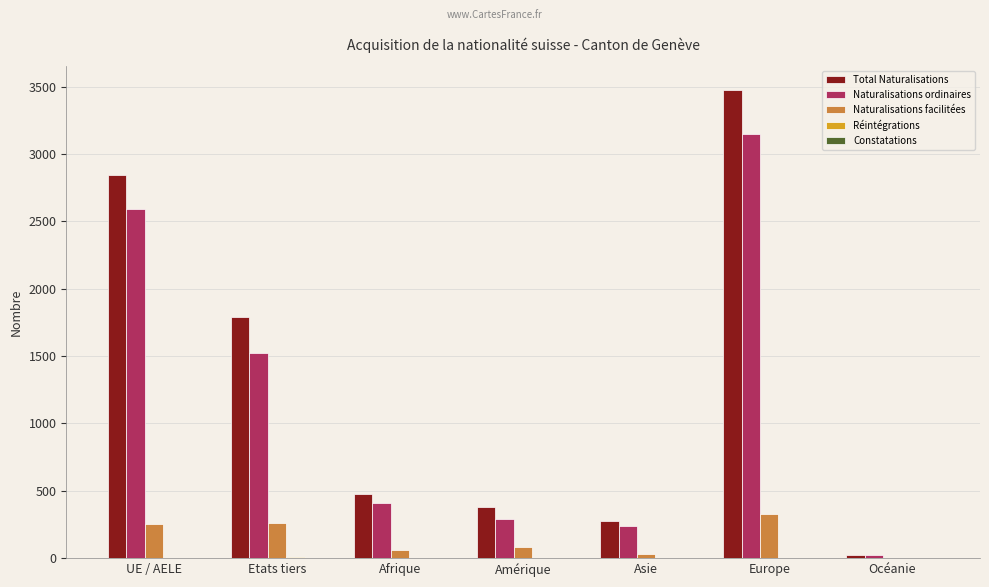

At which label does Naturalisations facilitées first exceed 86?

UE / AELE